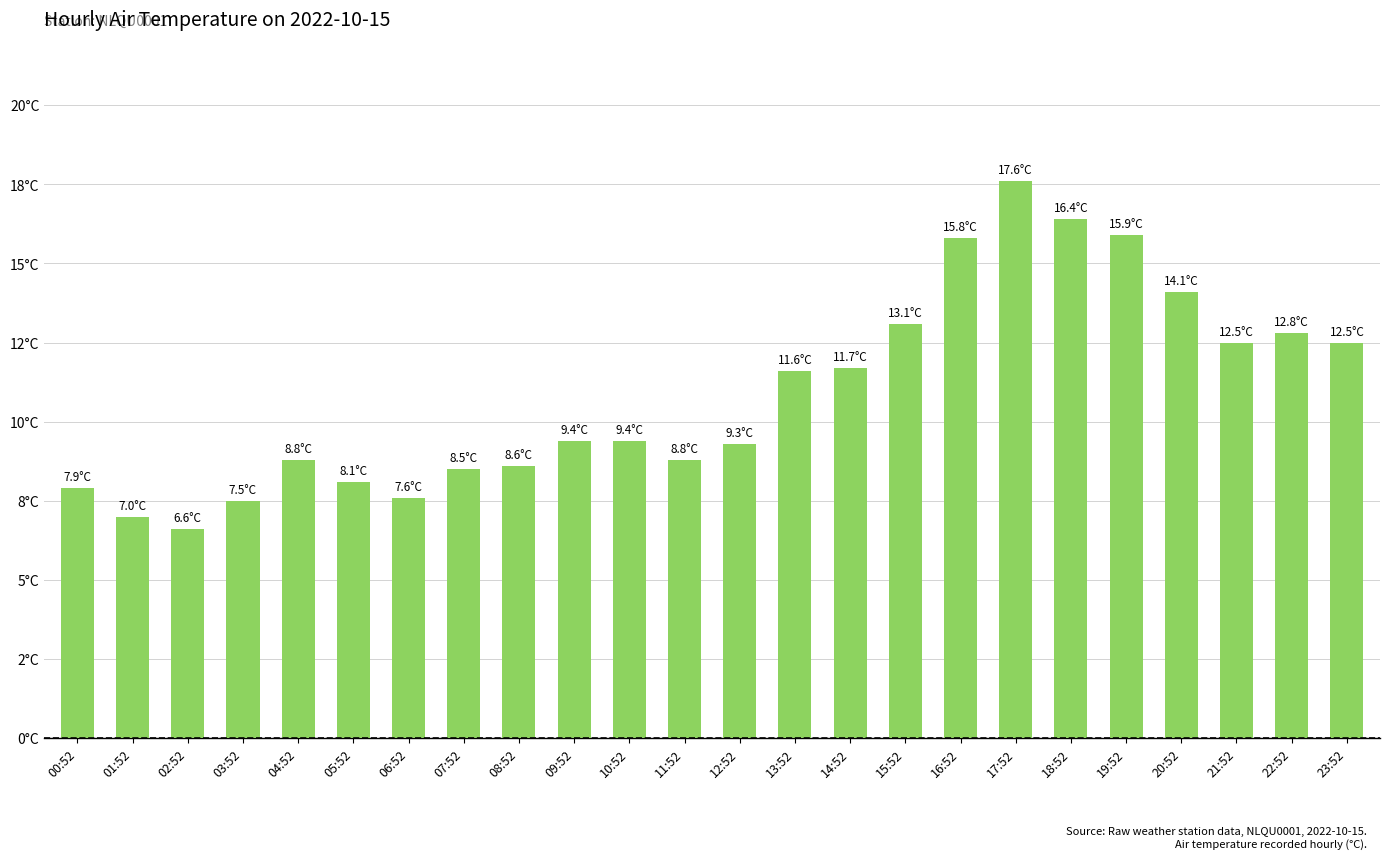

Are the bars horizontal?

No